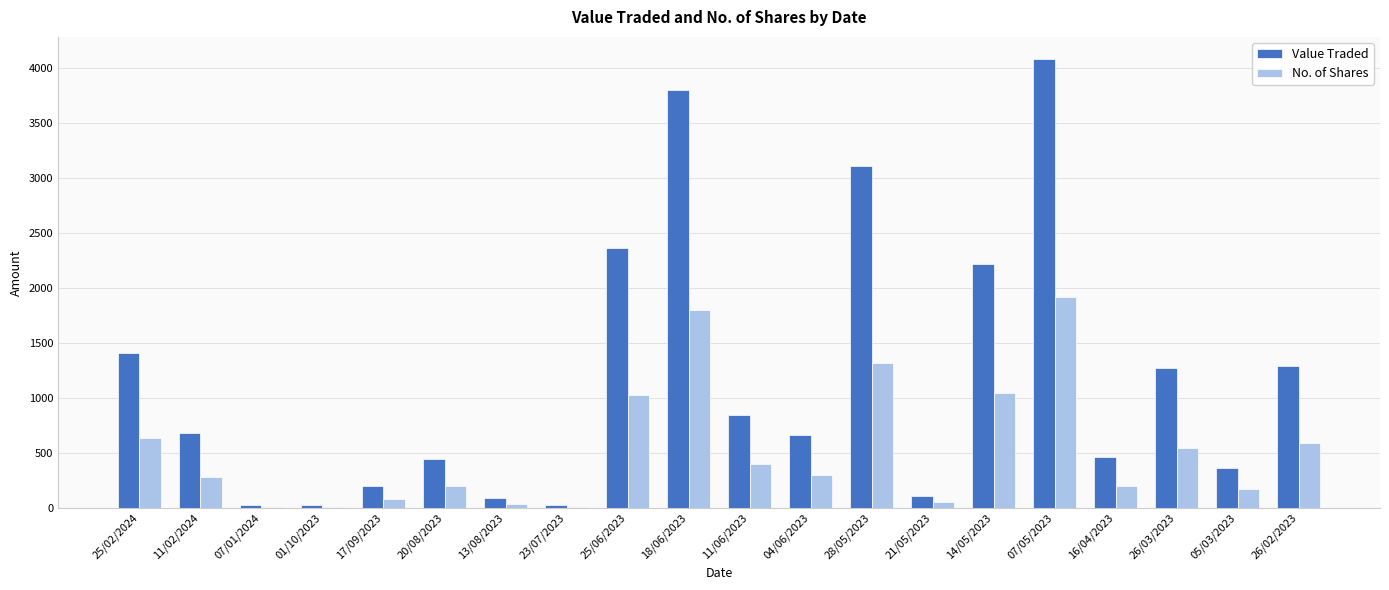

True or false: Value Traded has a value of 1404 at 25/02/2024.

True